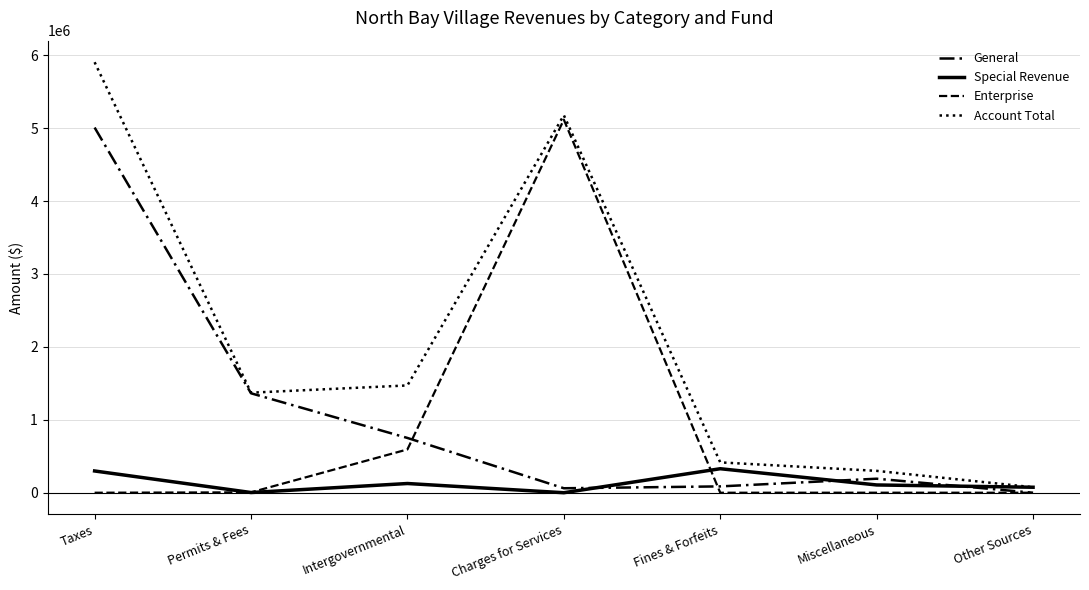

How many interior local peaks does the Special Revenue series have?

2